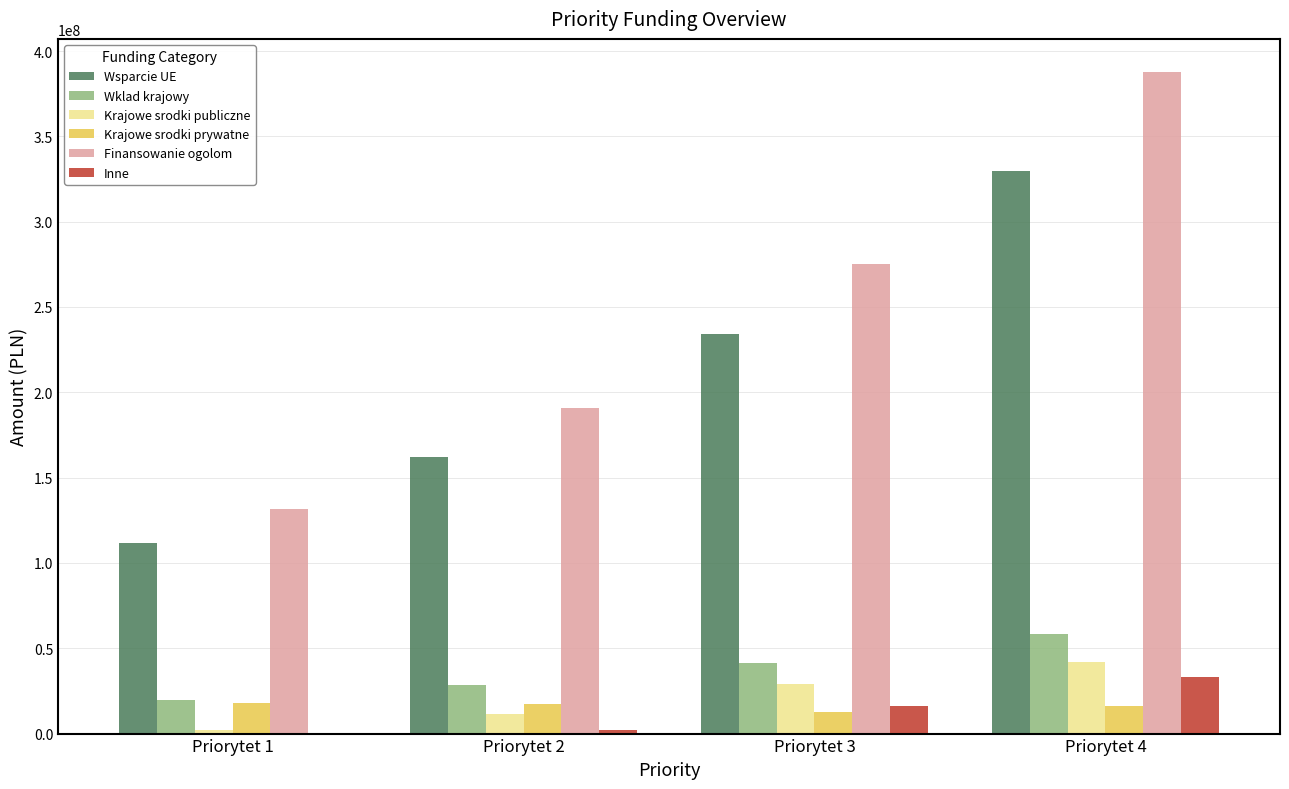

At which label is Finansowanie ogolom closest to 259531891?

Priorytet 3